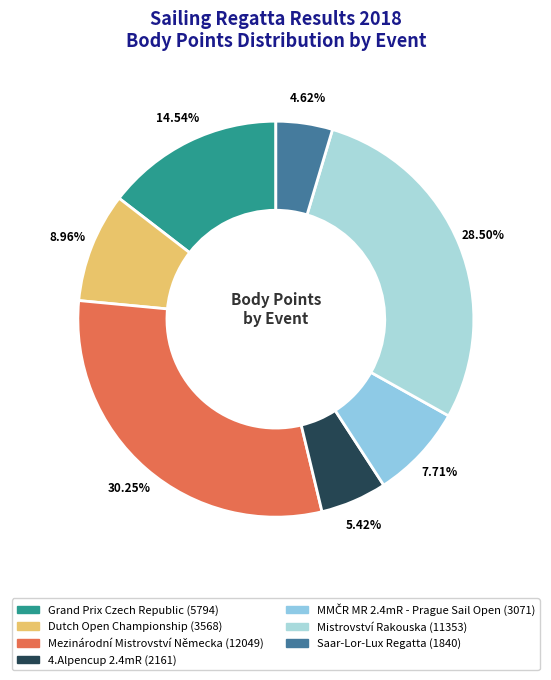

To the nearest percent, what portion does Mezinárodní Mistrovství Německa represent?

30%